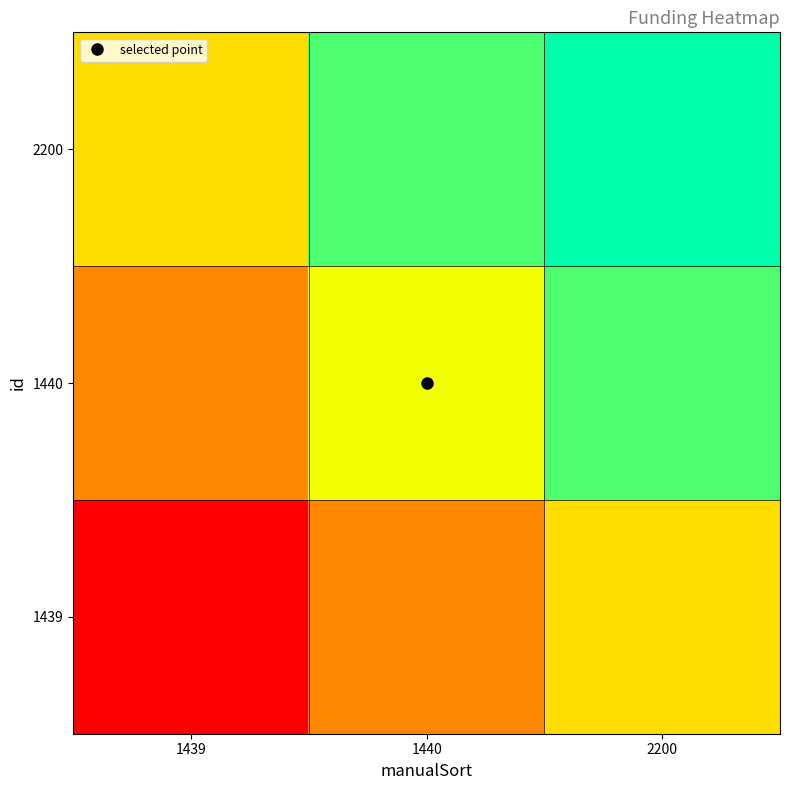

Reading left to right, what are all the values shown in this chart?

1439: 1439=0.0	1440=0.3	2200=0.5
1440: 1439=0.3	1440=0.6	2200=0.8
2200: 1439=0.5	1440=0.8	2200=1.0